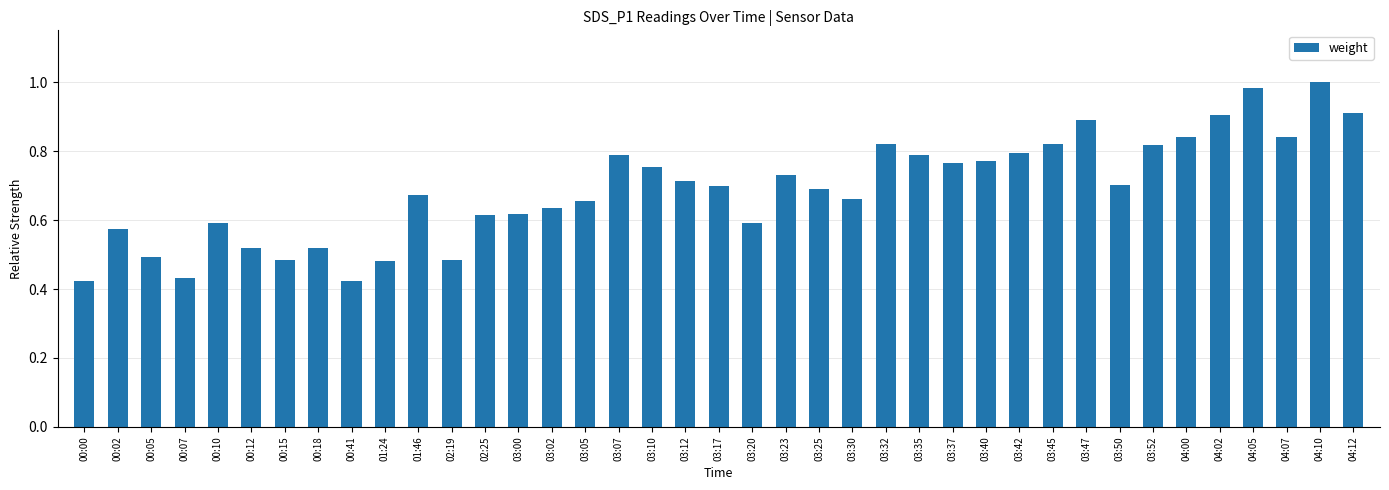

What is the sum of all values?

26.9